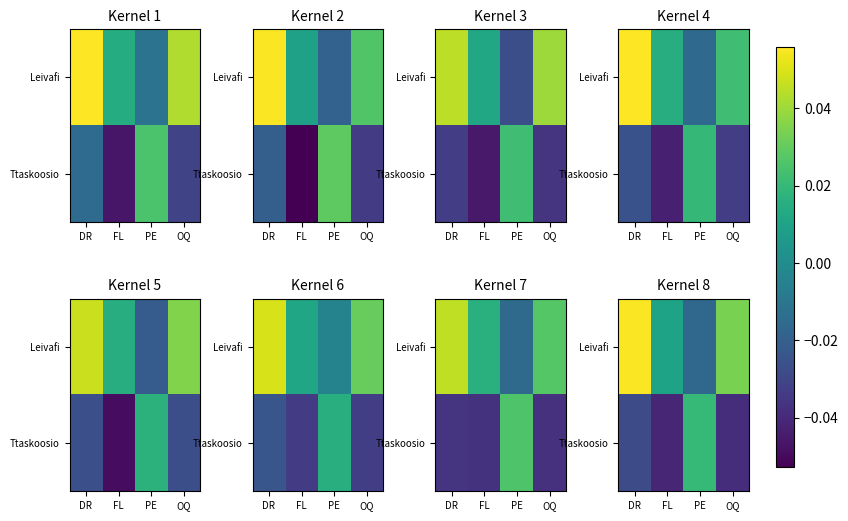

What is the greatest value displayed?

0.1